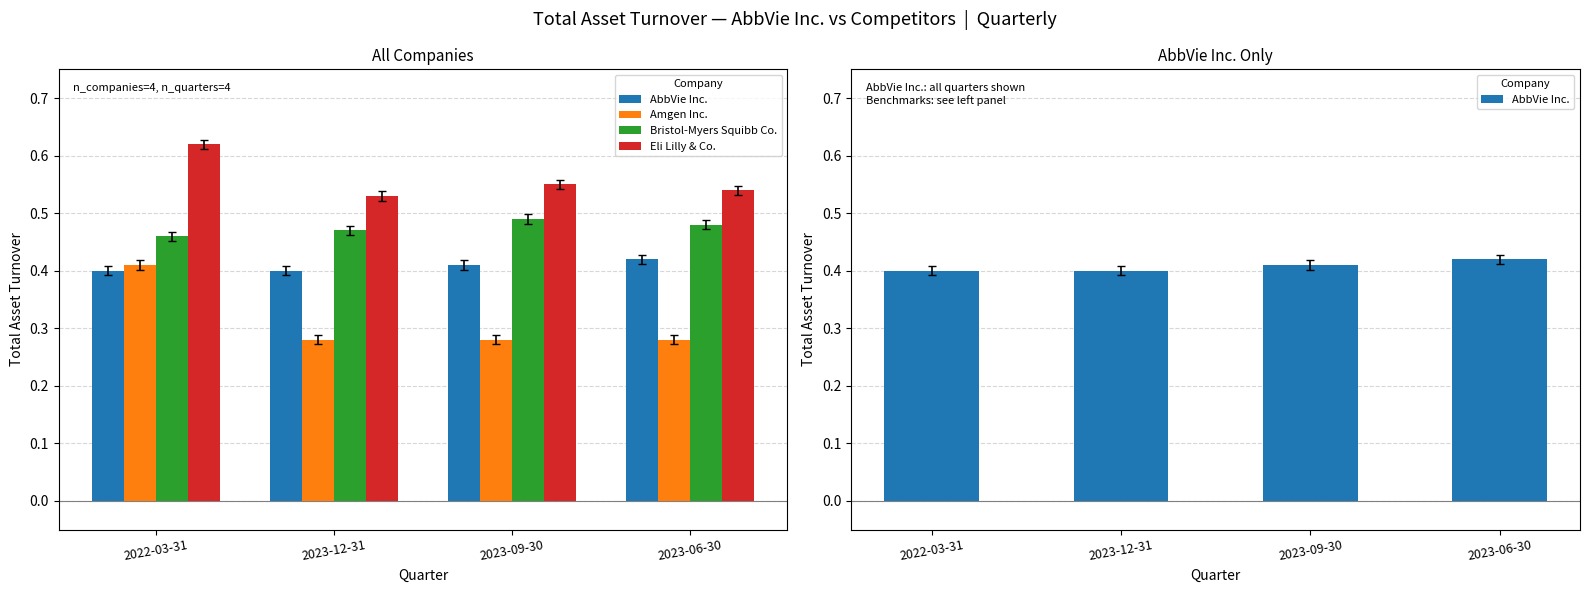

At 2023-12-31, list the series in order from smallest to largest.

Amgen Inc., AbbVie Inc., Bristol-Myers Squibb Co., Eli Lilly & Co.